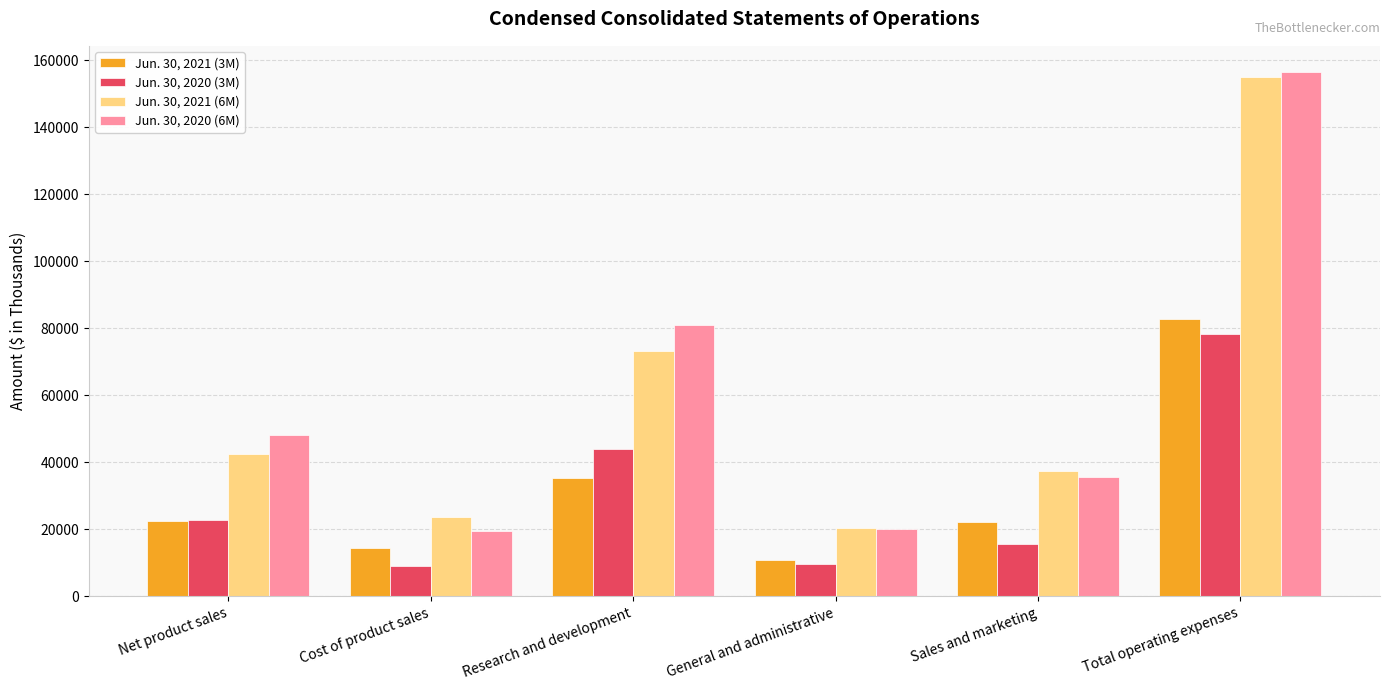

How many bars are there in total?

24